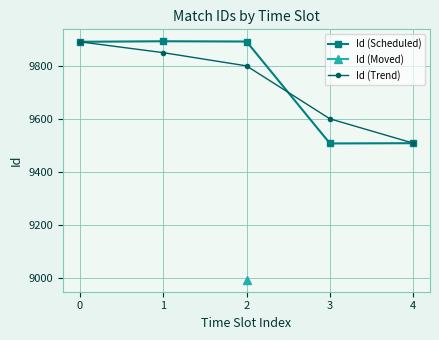

What is the minimum value for Id (Scheduled)?

9507